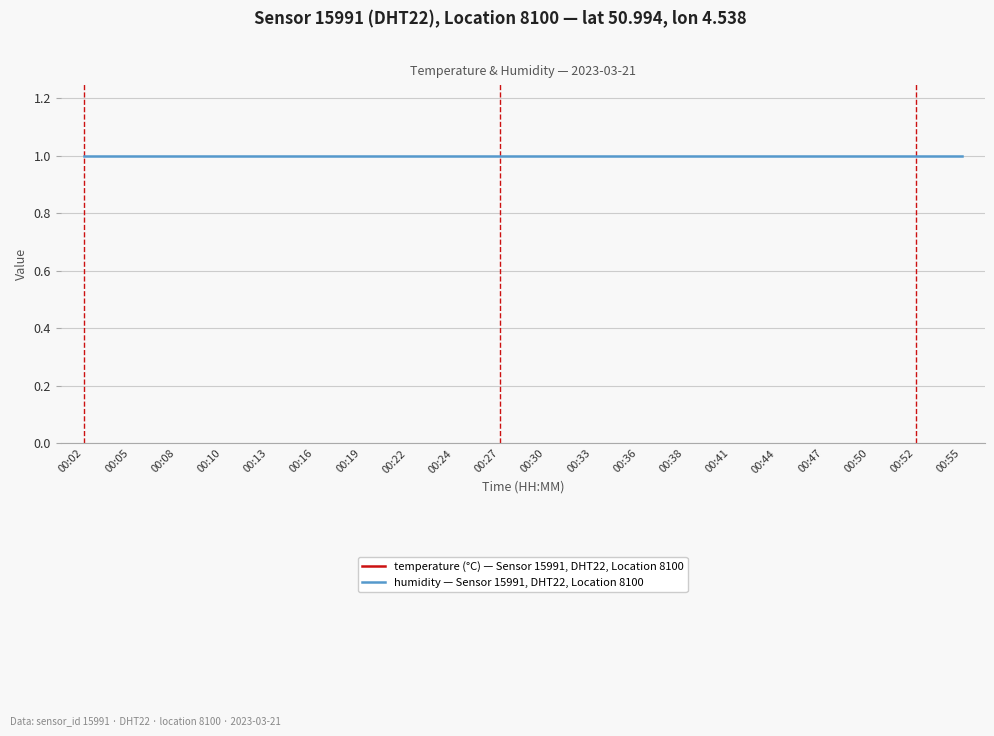

True or false: humidity — Sensor 15991, DHT22, Location 8100 has more than 1 interior local peaks.

False